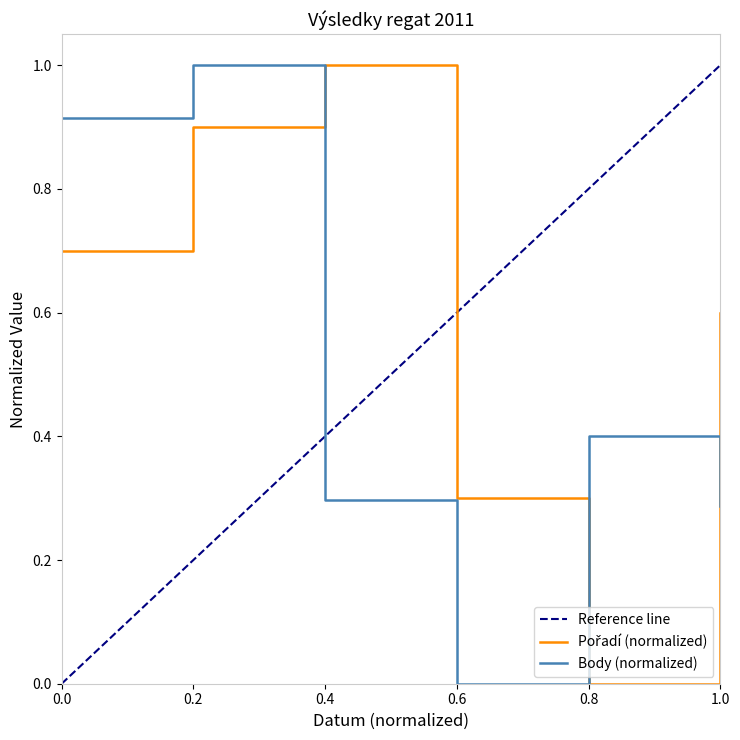

The Body (normalized) series shows 1.0 at 0.2. True or false?

True